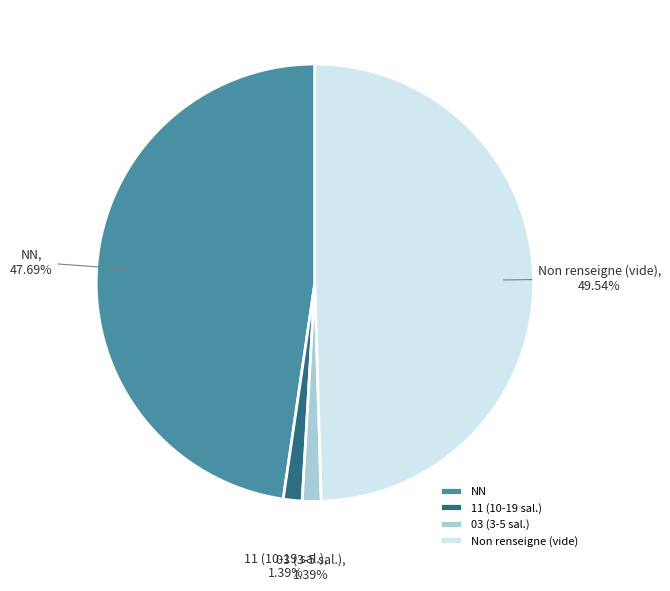

Which has a higher value, NN or Non renseigne (vide)?

Non renseigne (vide)